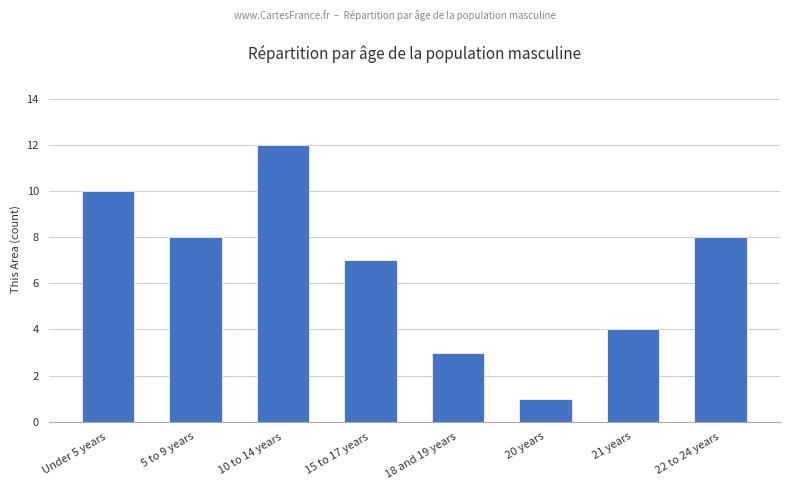

The value at 18 and 19 years is 4. True or false?

False